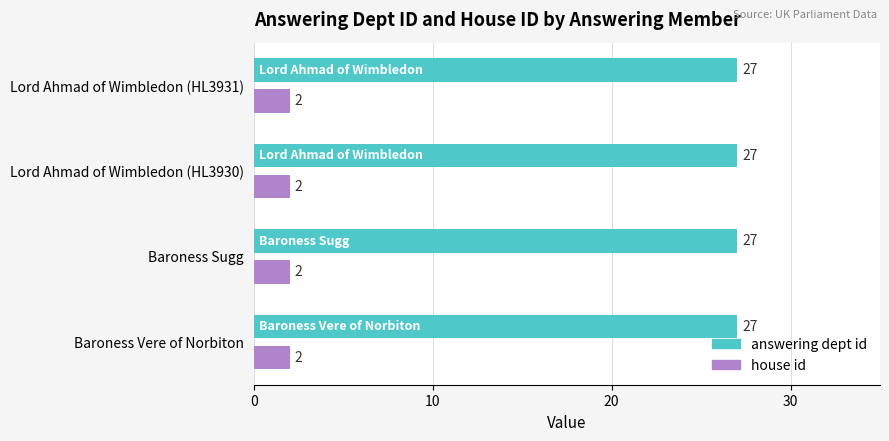

At how many categories does at least one series exceed 25?

4